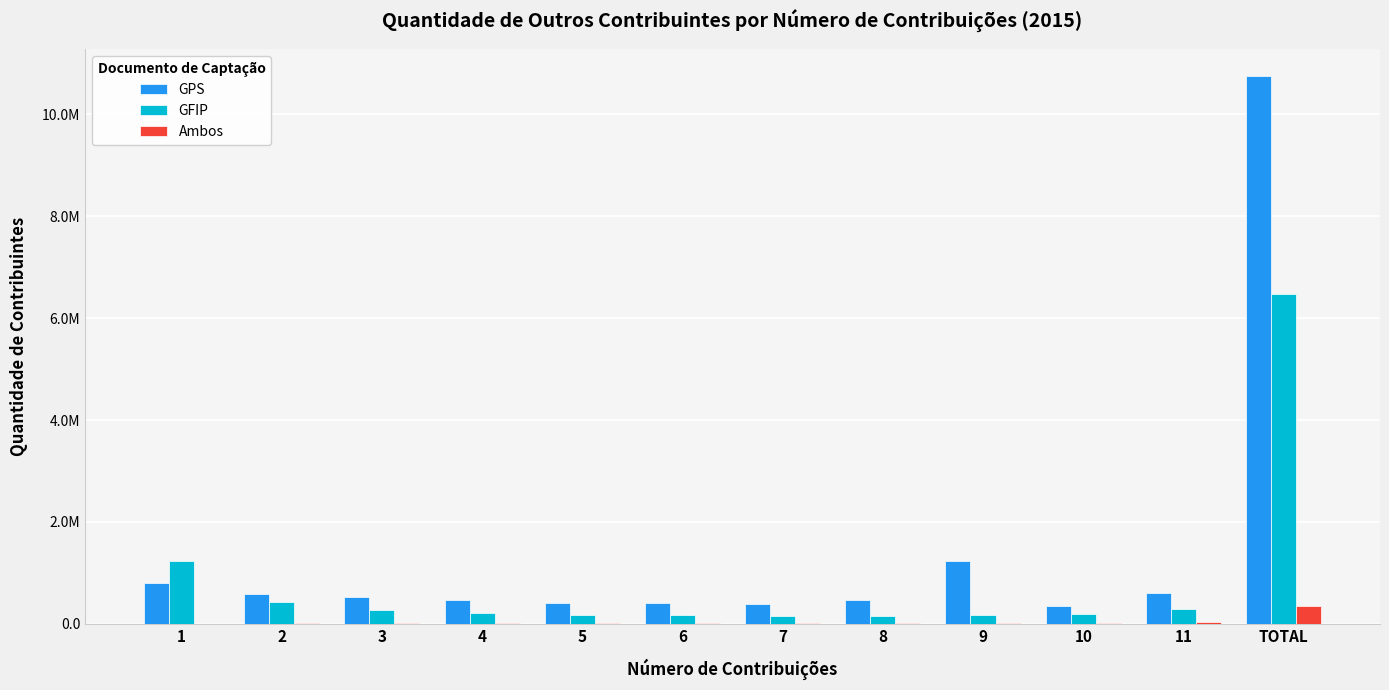

What is the sum of all GPS values?

16999252